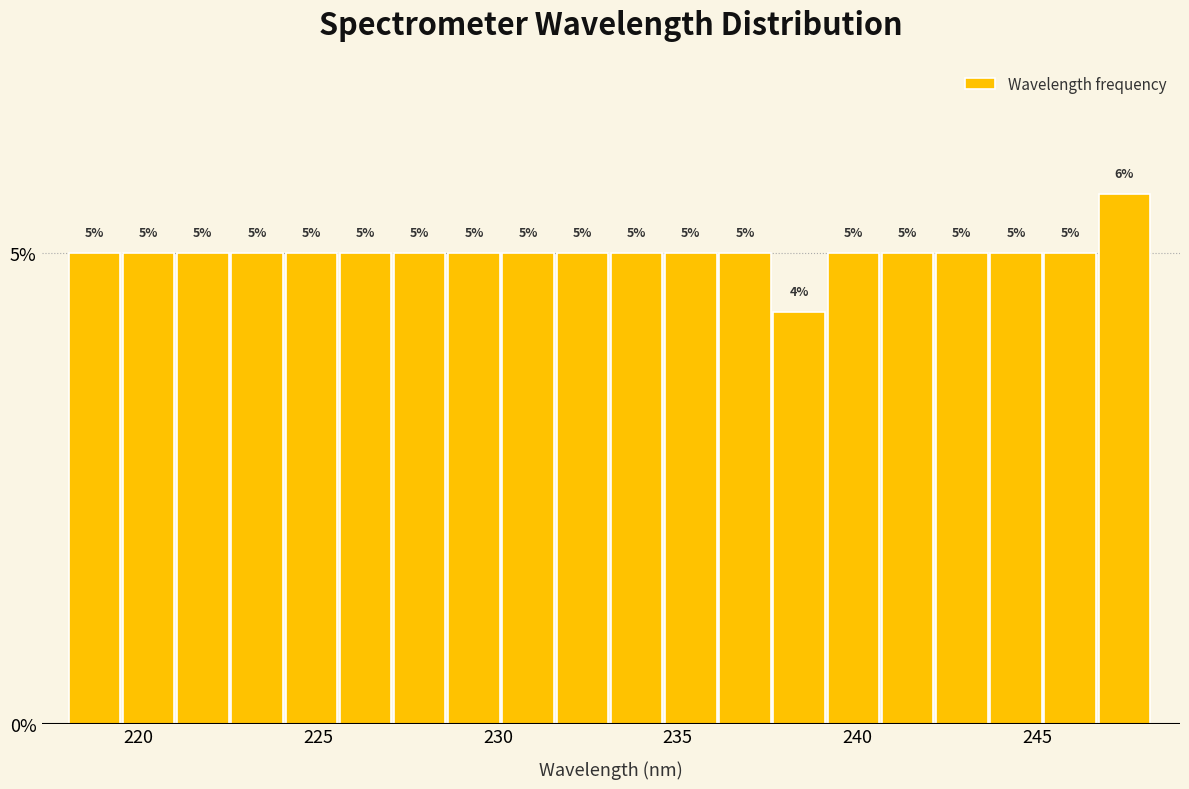

Around what value on the x-axis is the tallest bar? Give the approximate position of its centre, as read against the axis.

247.5